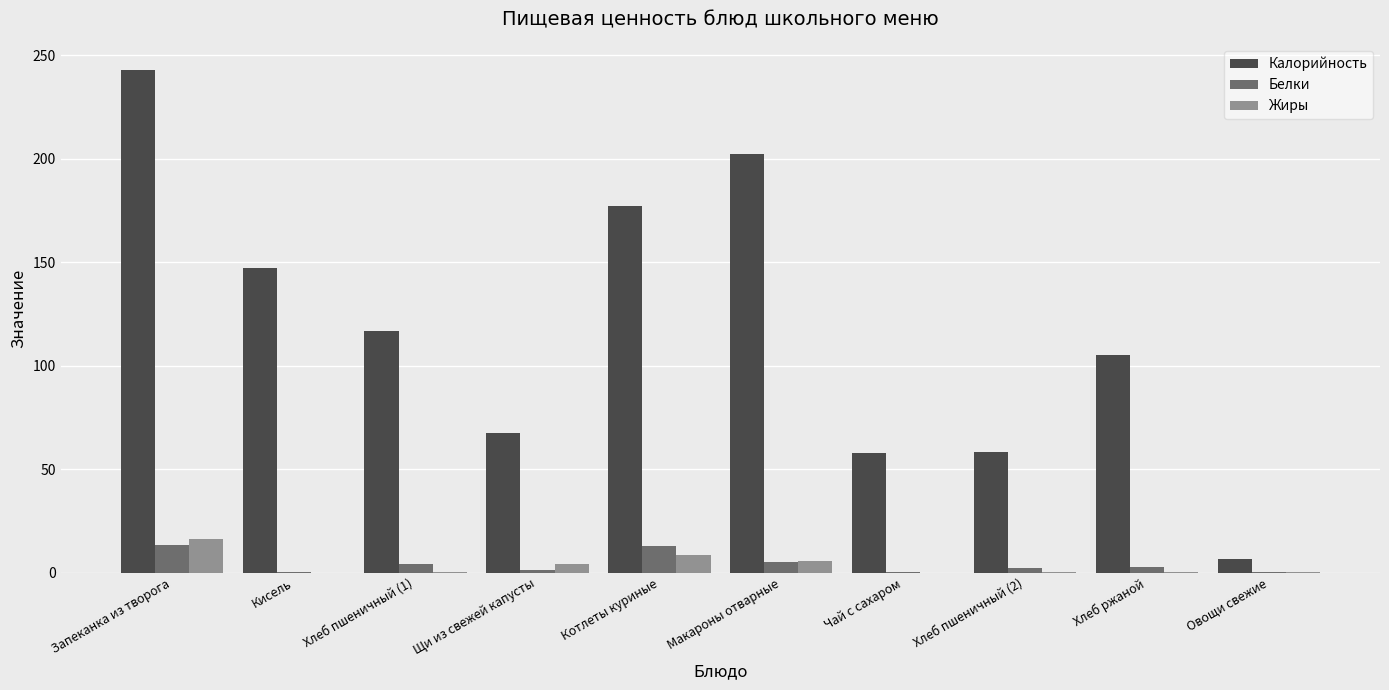

What is the average value of the Белки series?

4.2